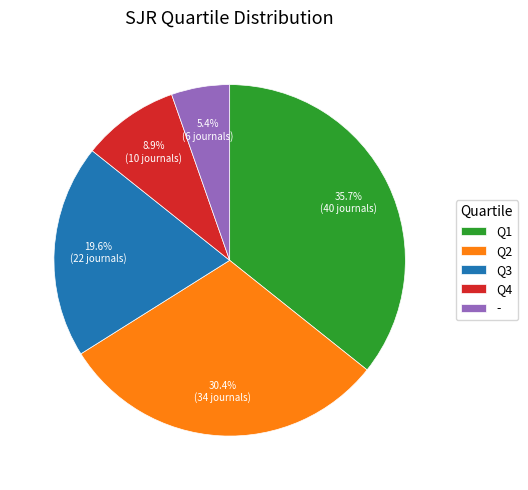

Count the number of slices in the pie.

5